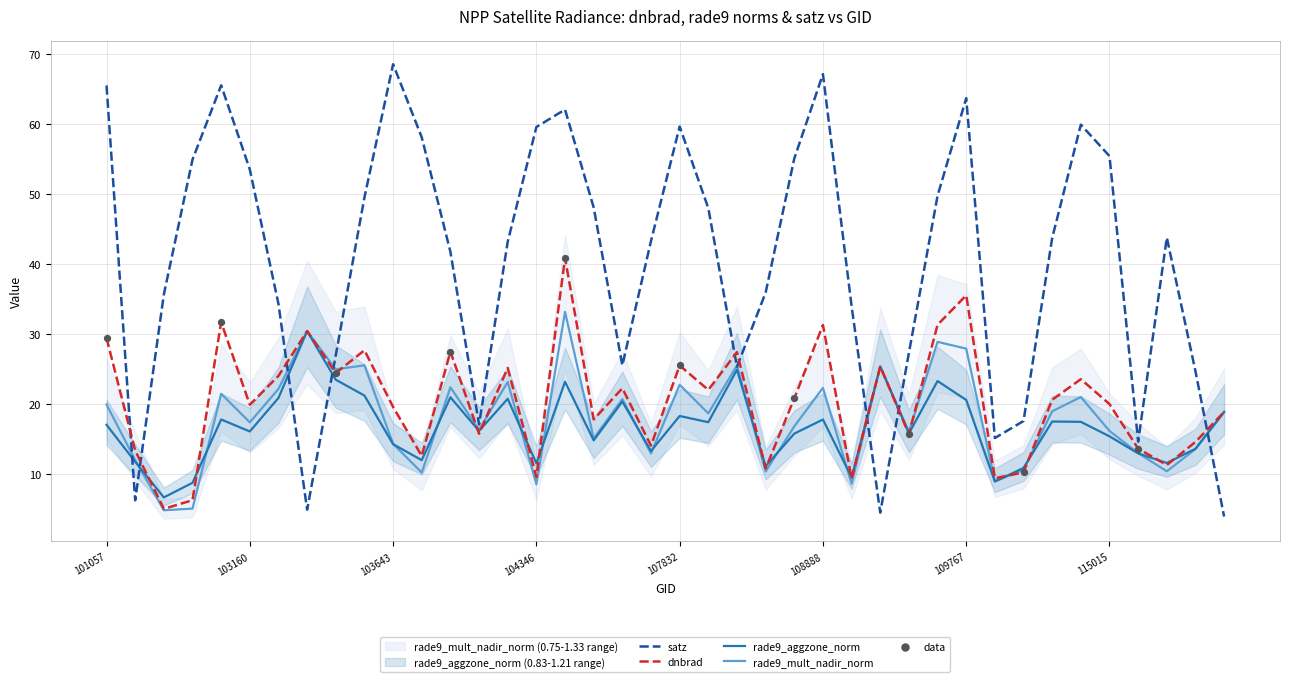

Which series contains the lowest Y value?

satz